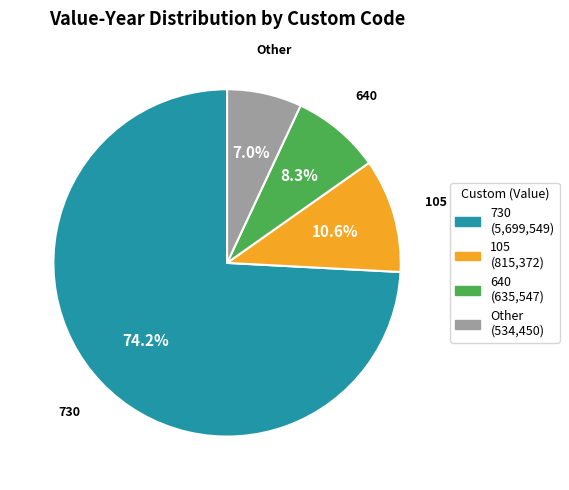

To the nearest percent, what is the difference between the largest and smallest slice percentages?

67%